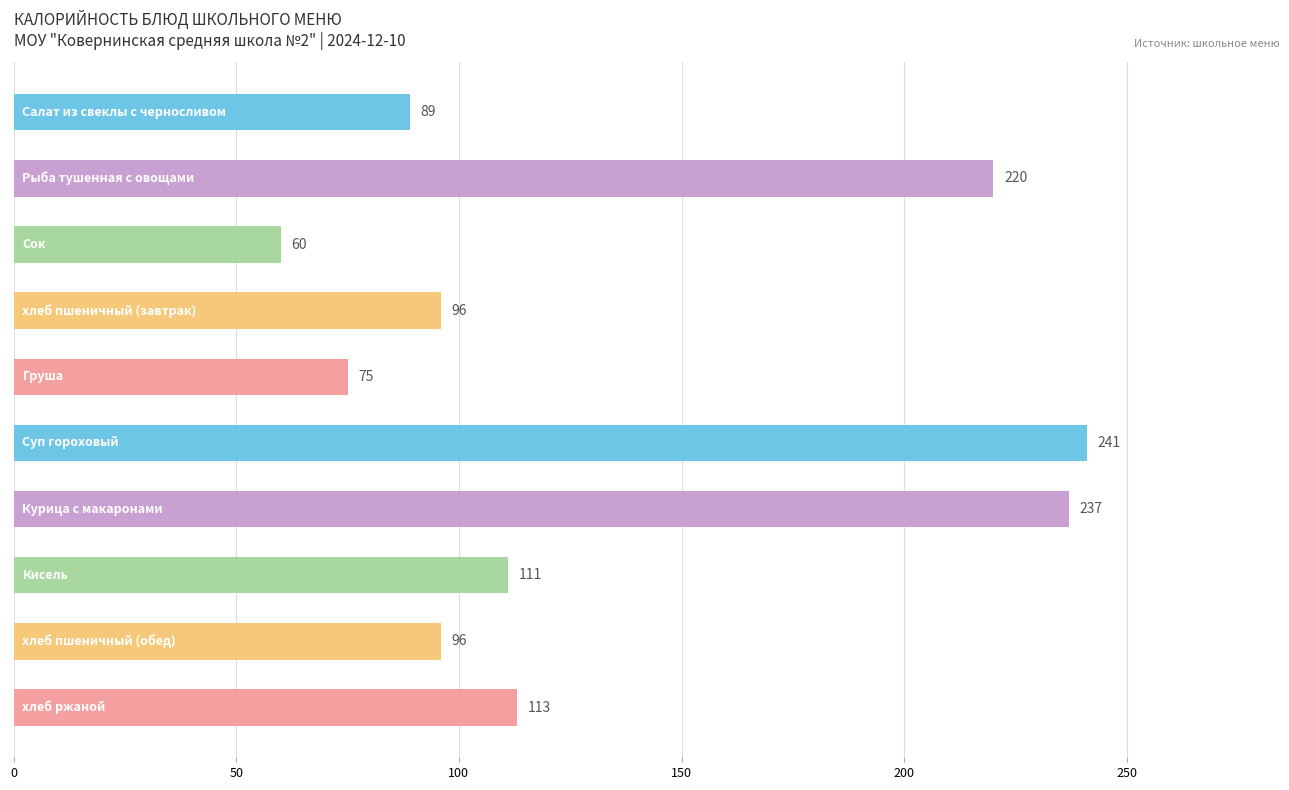

What is the maximum value shown in the chart?

241